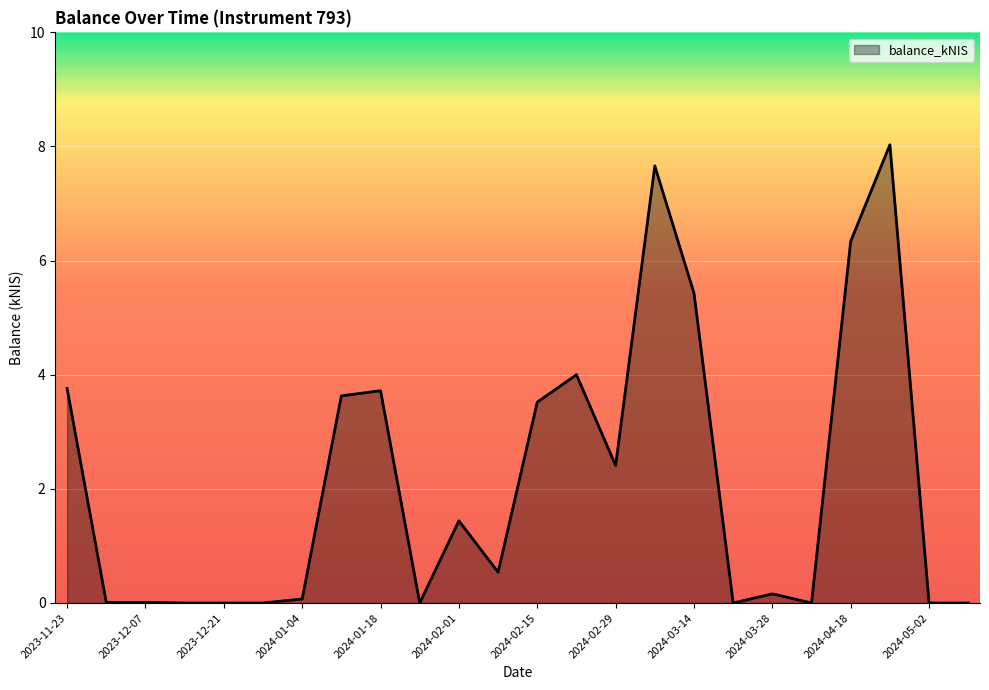

How many lines are shown in the chart?

1